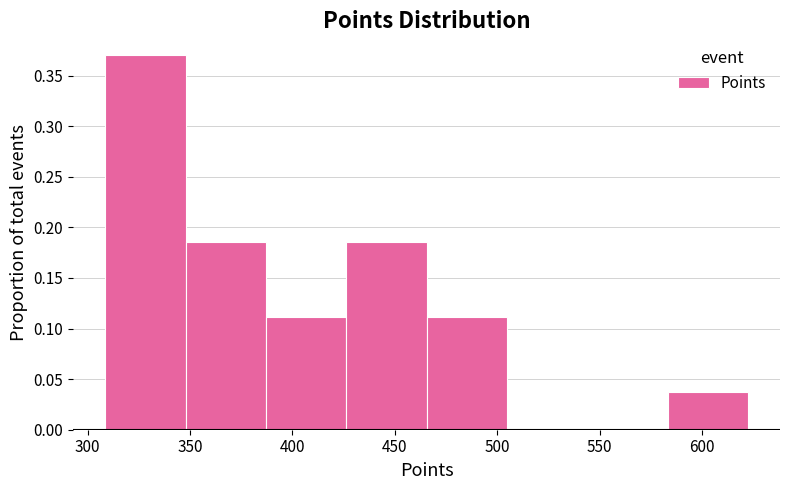

Reading left to right, transcribe this chart: for each bar, give the range it covers on the x-axis and its height. Neither the bar edges nor the heights are printed on the chart, so give them approximately, as read against the axes.

310 to 350: 0.370
350 to 385: 0.185
385 to 425: 0.110
425 to 465: 0.185
465 to 505: 0.110
505 to 545: 0
545 to 585: 0
585 to 620: 0.035